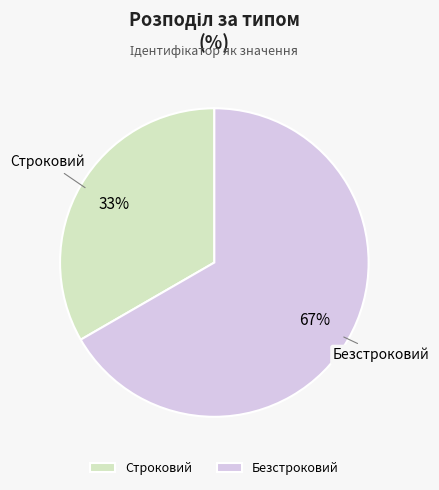

To the nearest percent, what portion does Строковий represent?

33%